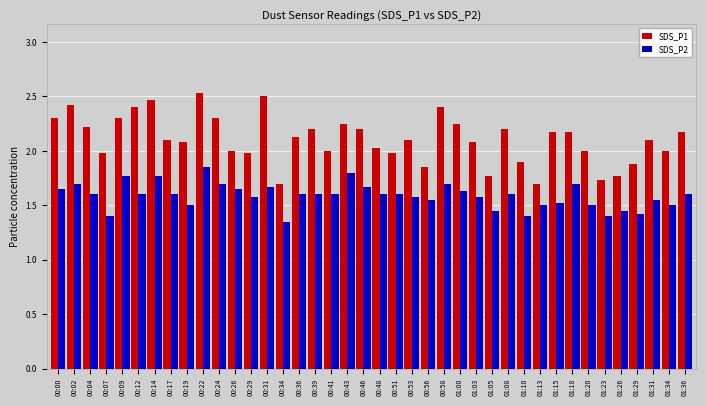

What value does the SDS_P1 series have at 01:13?

1.7